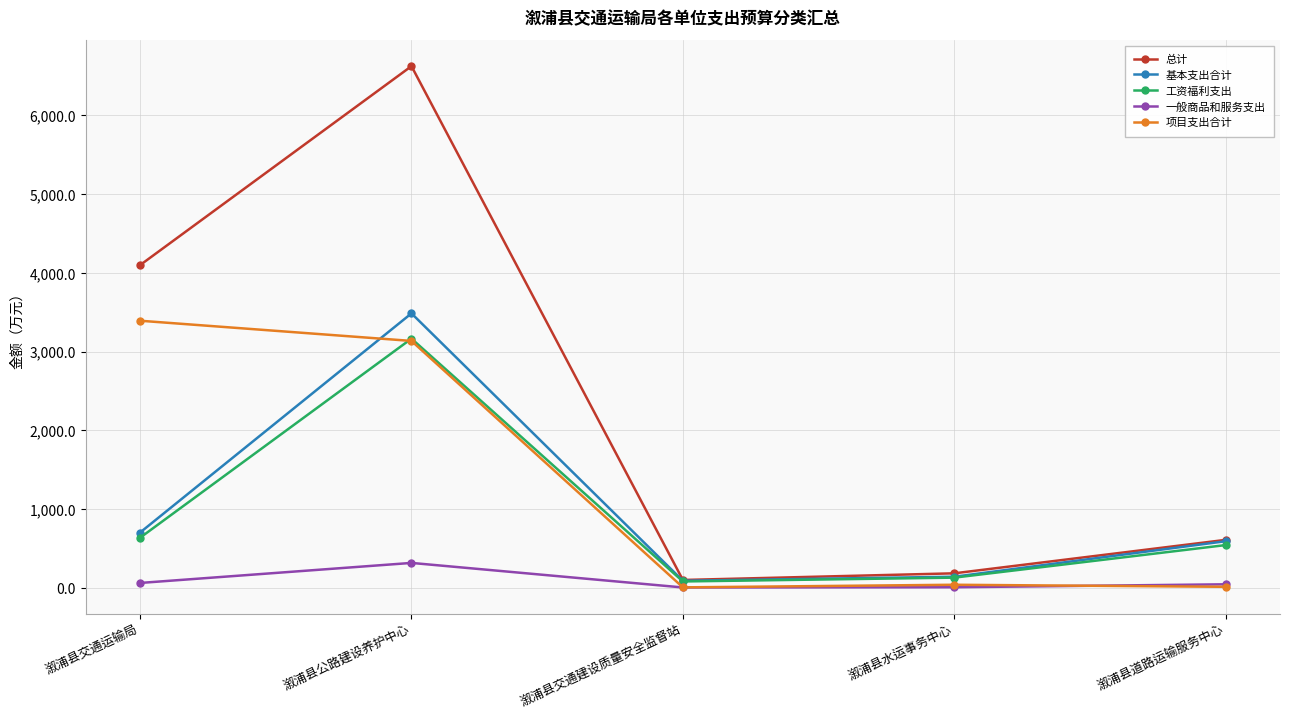

In 工资福利支出, how many points are higher than both neighbors (excluding endpoints)?

1